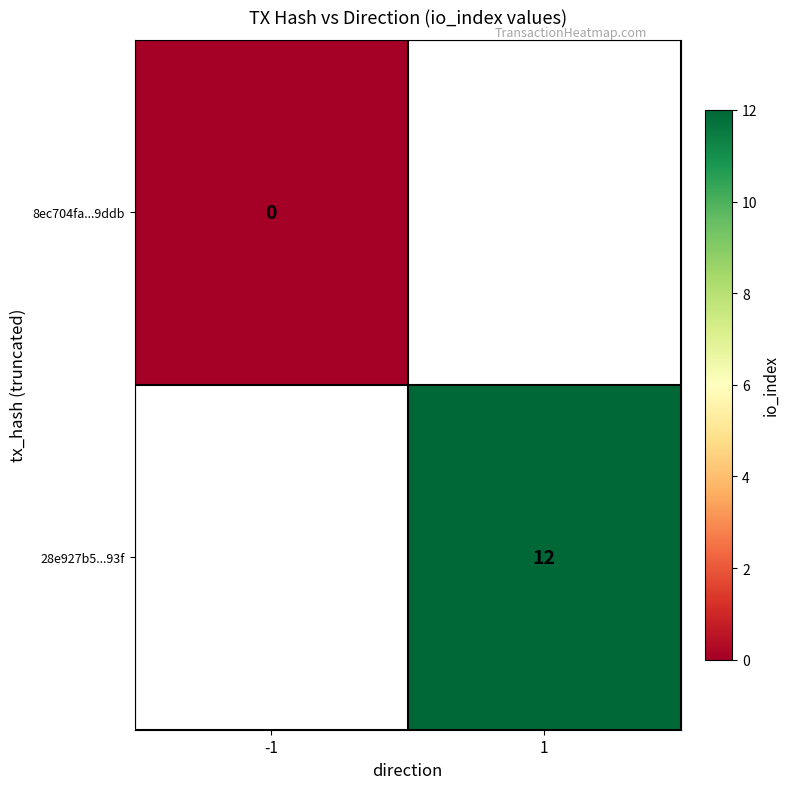

Is it true that 28e927b5...93f equals 12 at 1?

True